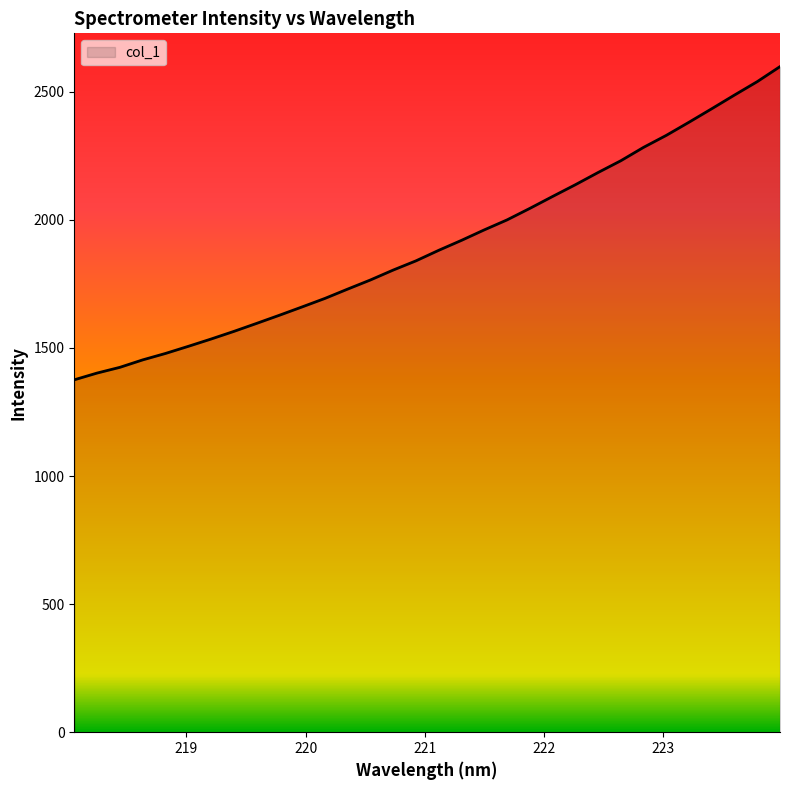

What is the maximum value shown in the chart?

2598.1